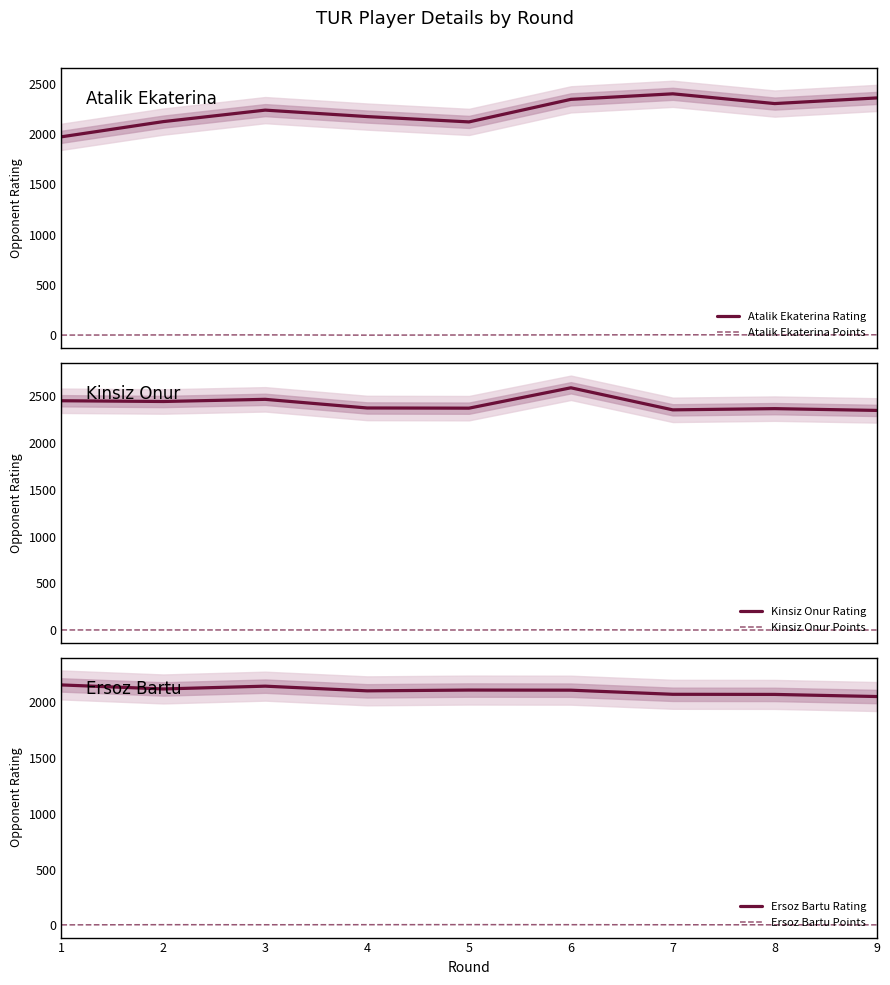

Is it true that Kinsiz Onur Rating equals 2461.0 at 3?

True